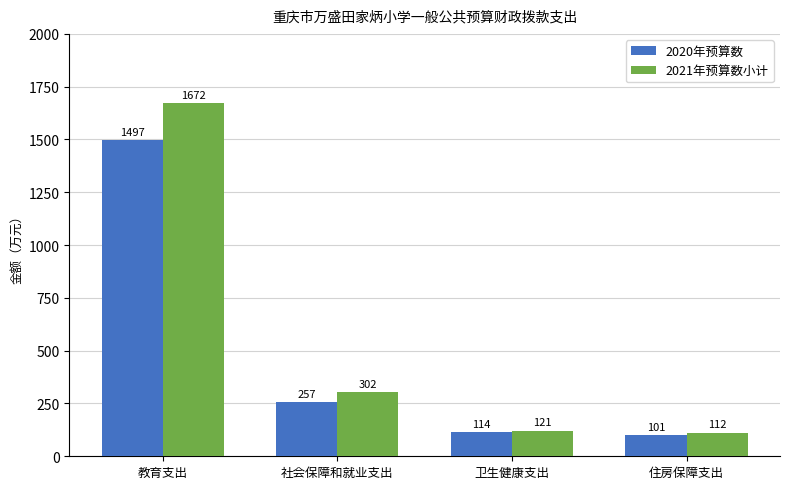

The 2021年预算数小计 series shows 662.9 at 教育支出. True or false?

False